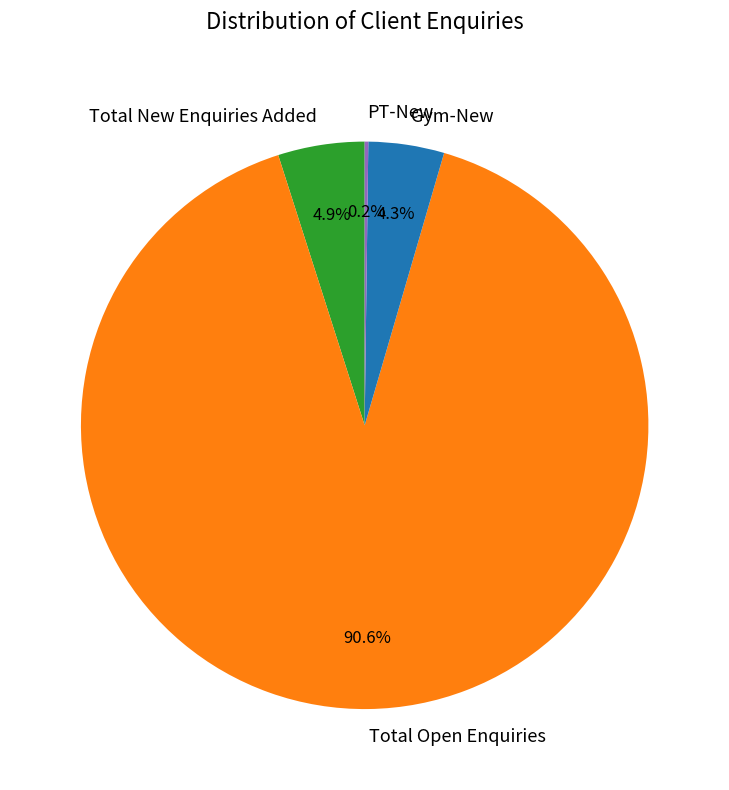

True or false: Gym-New accounts for 4% of the total.

True